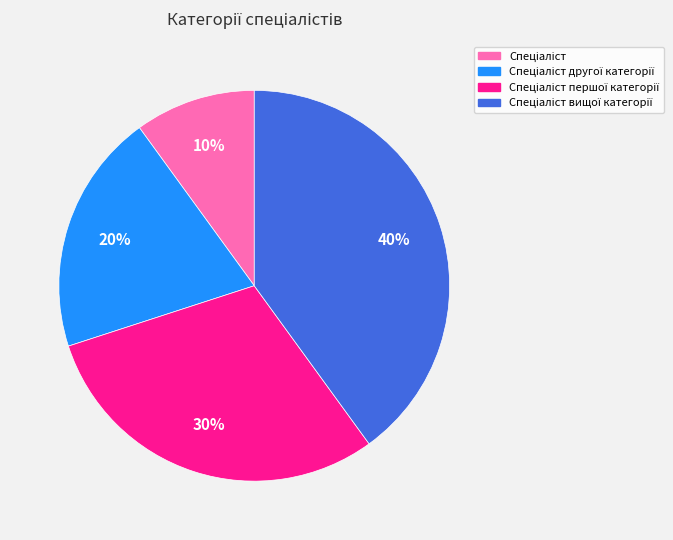

To the nearest percent, what is the average slice percentage?

25%